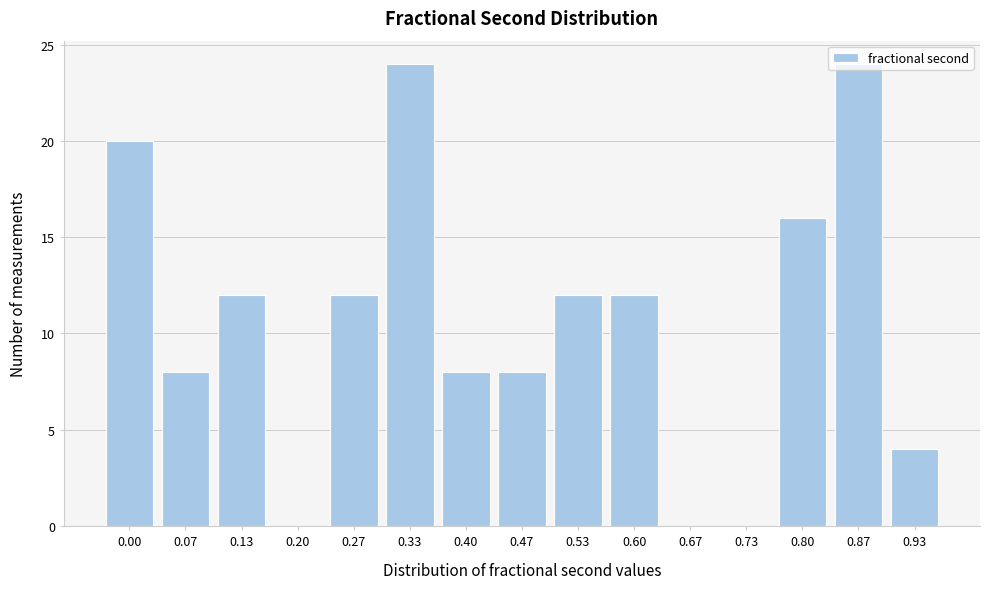

What is the sum of all values?

160